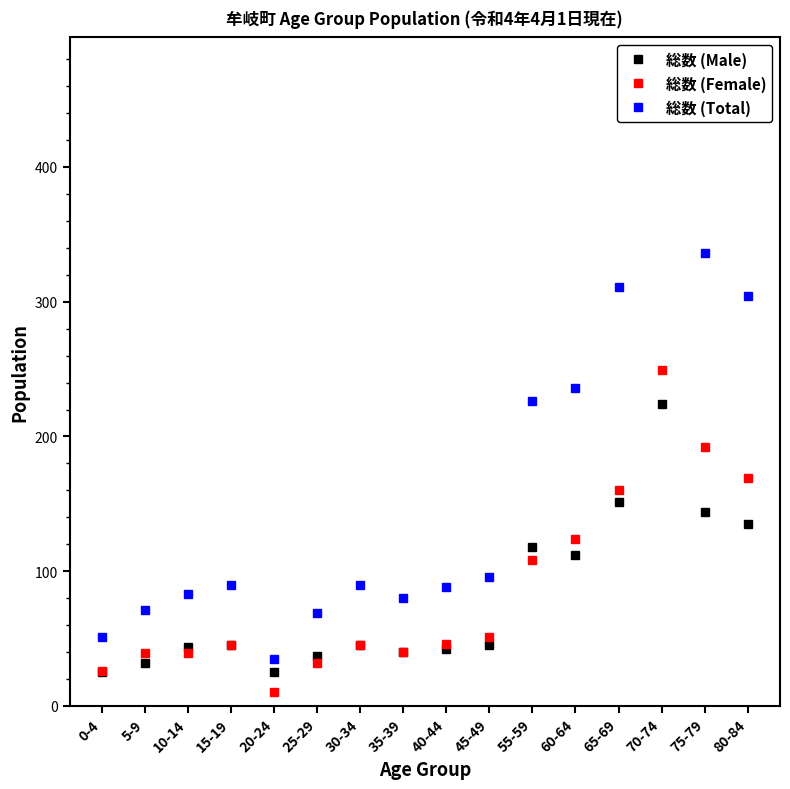

True or false: 総数 (Female) has more than 2 interior local peaks.

True